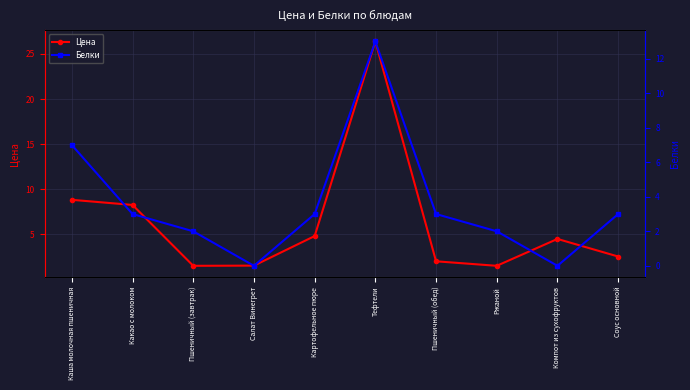

What is the minimum value for Цена?

1.5